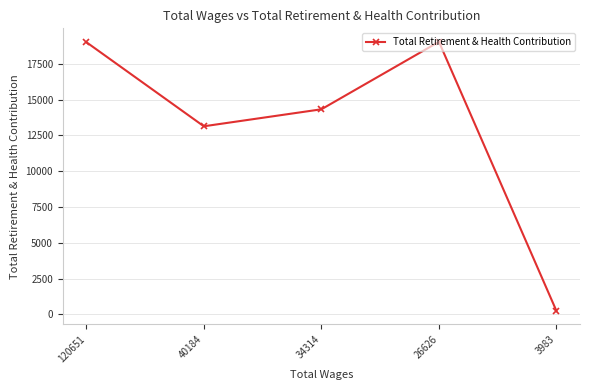

The value at 34314 is 14323. True or false?

True